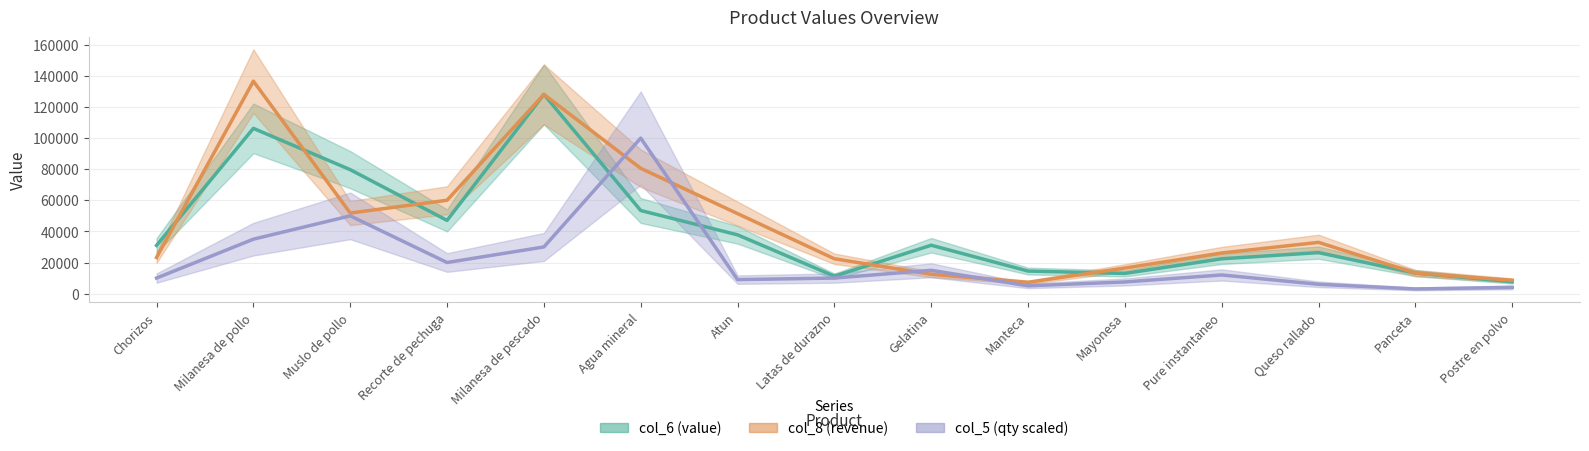

How many values in the col_6 series are below 31000?

7